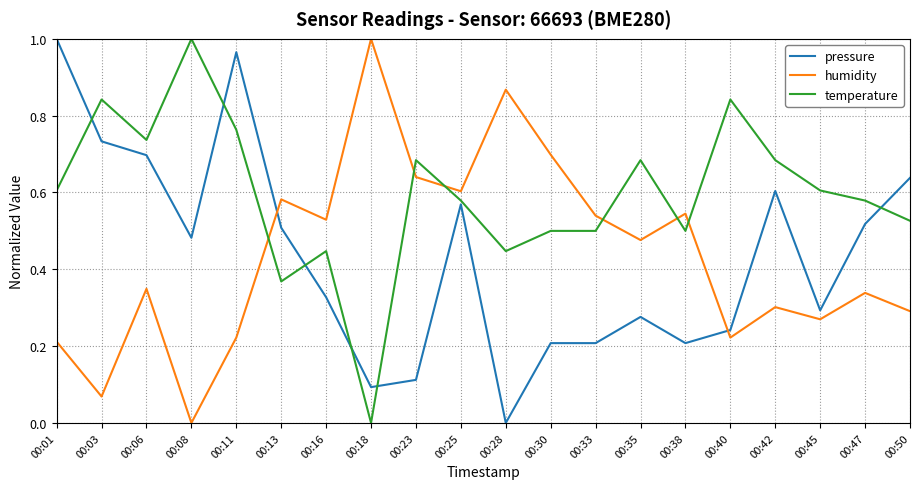

How many values in the humidity series exceed 0?

19